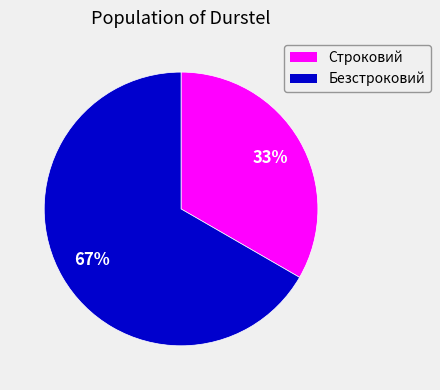

How many slices are in this pie chart?

2